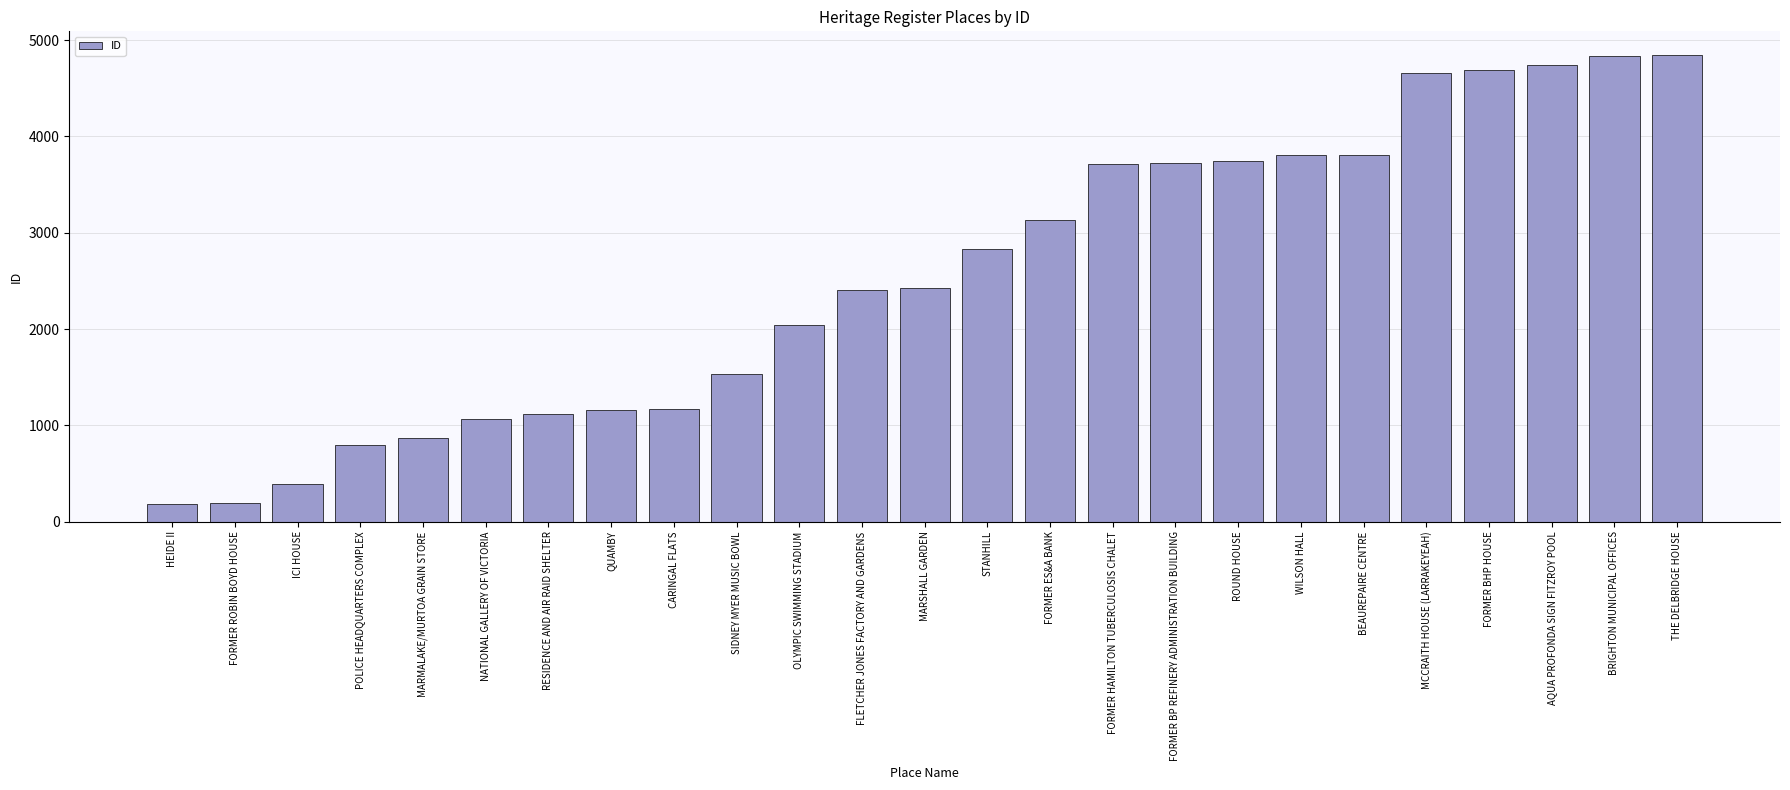

What is the label of the 14th bar from the right?

FLETCHER JONES FACTORY AND GARDENS